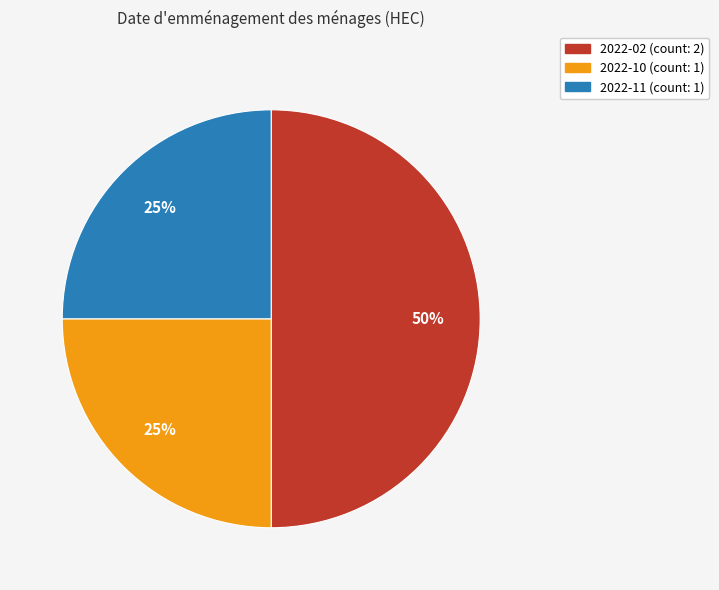

To the nearest percent, what is the difference between the largest and smallest slice percentages?

25%